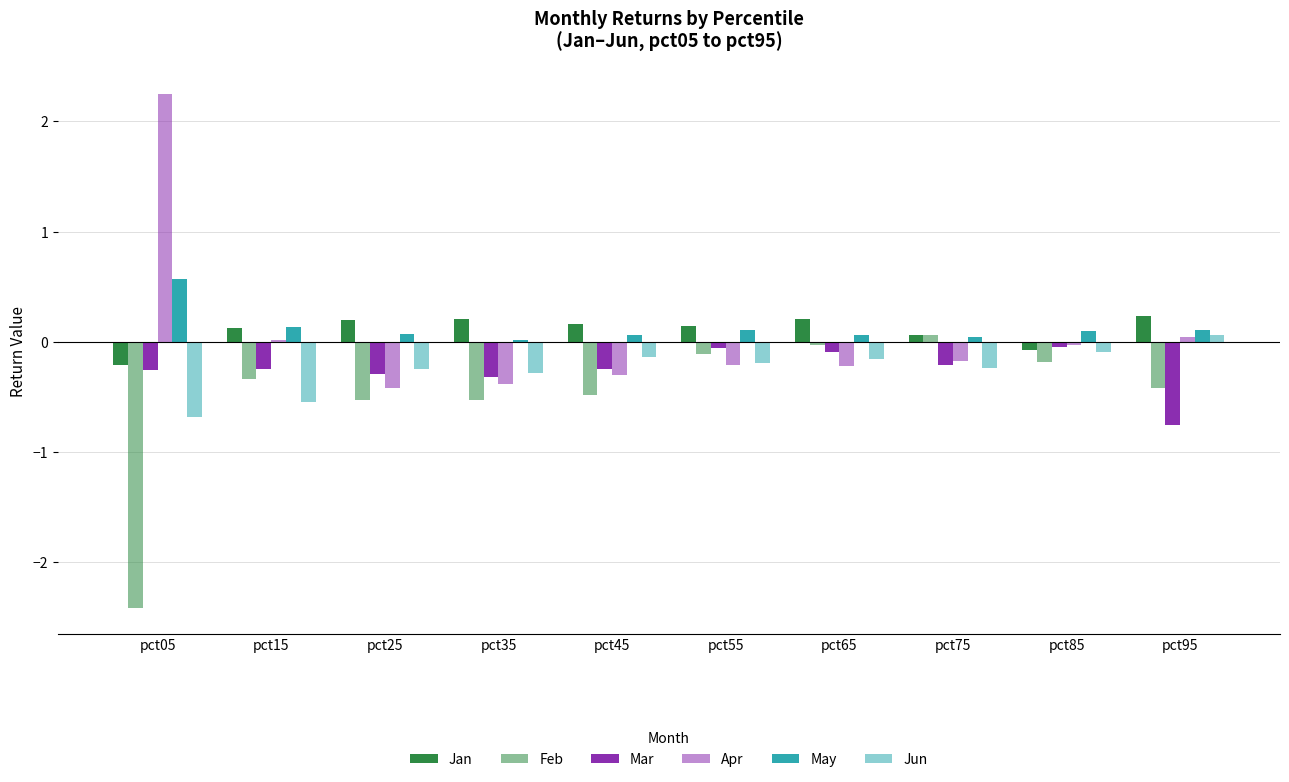

What is the greatest value displayed?

2.2